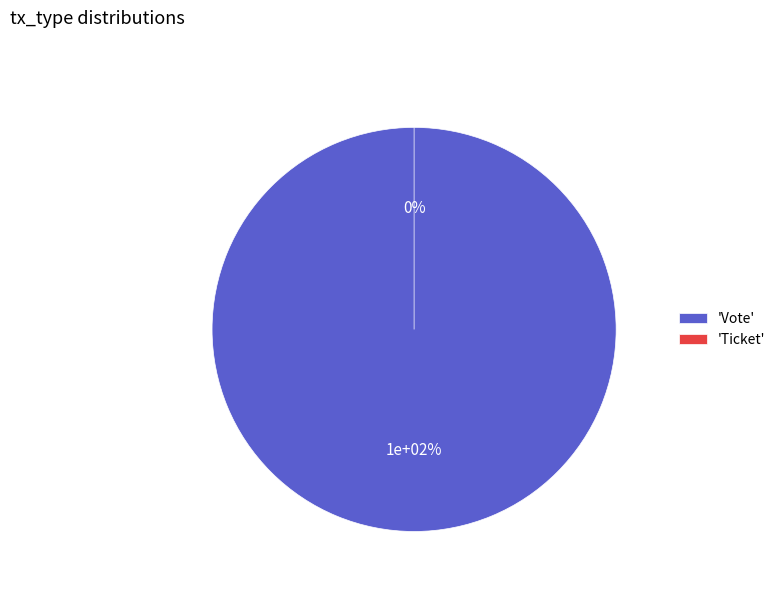

Which category accounts for the majority?

Vote